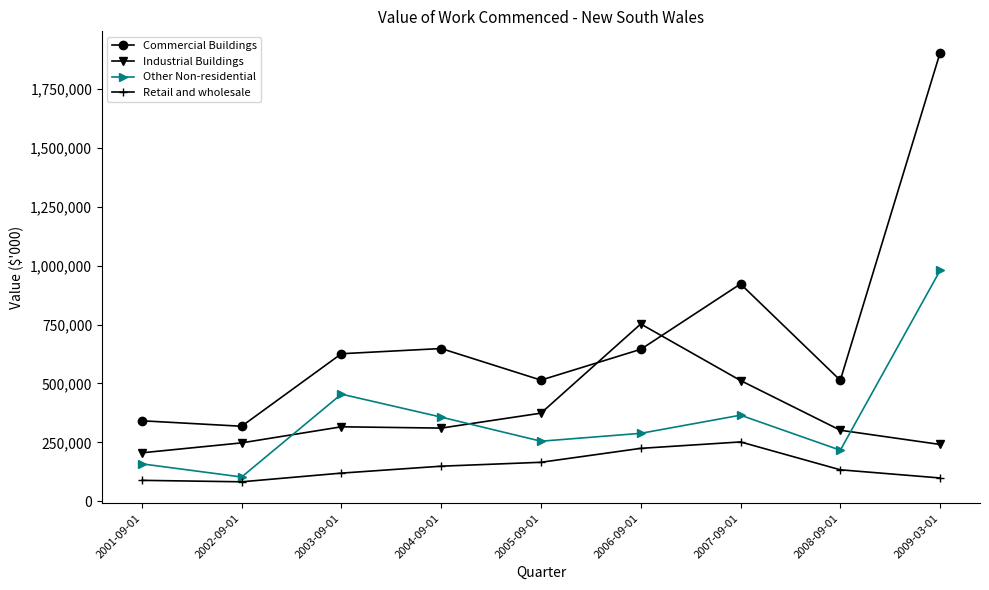

What is the difference between the highest and lowest values at 2002-09-01?

235460